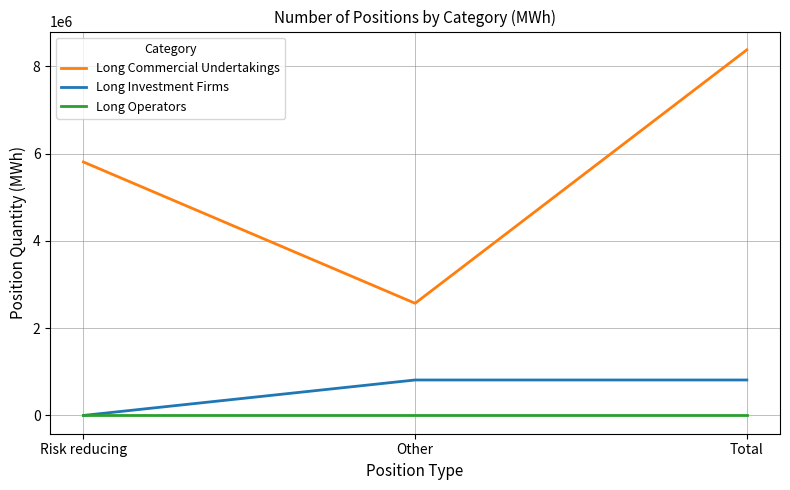

Reading left to right, list all the values displayed in this chart.

Long Commercial Undertakings: 5807440	2569717	8377157
Long Investment Firms: 0	812473	812473
Long Operators: 0	0	0